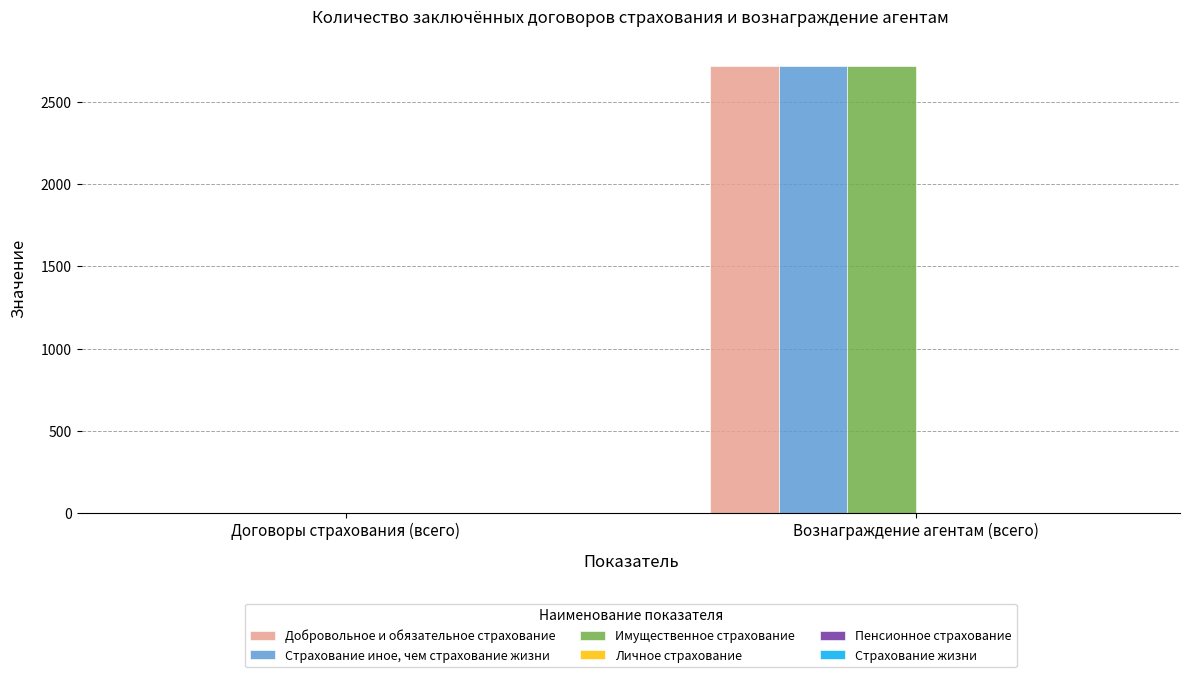

Reading left to right, what are all the values shown in this chart?

Добровольное и обязательное страхование: Договоры страхования (всего)=2.0	Вознаграждение агентам (всего)=2719.7
Страхование иное, чем страхование жизни: Договоры страхования (всего)=2.0	Вознаграждение агентам (всего)=2719.7
Имущественное страхование: Договоры страхования (всего)=2.0	Вознаграждение агентам (всего)=2719.7